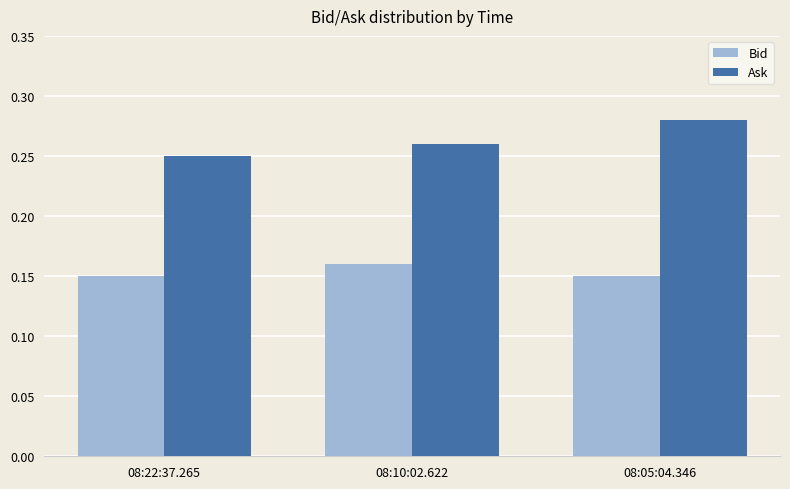

At which category is the sum across all series the highest?

08:05:04.346